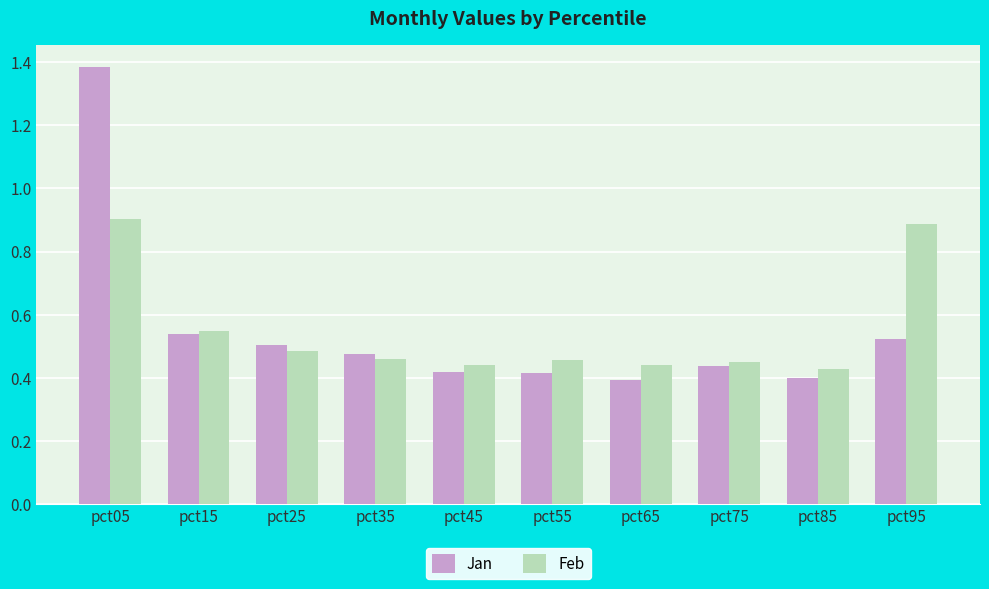

The value of Feb at pct05 is 0.9. True or false?

True